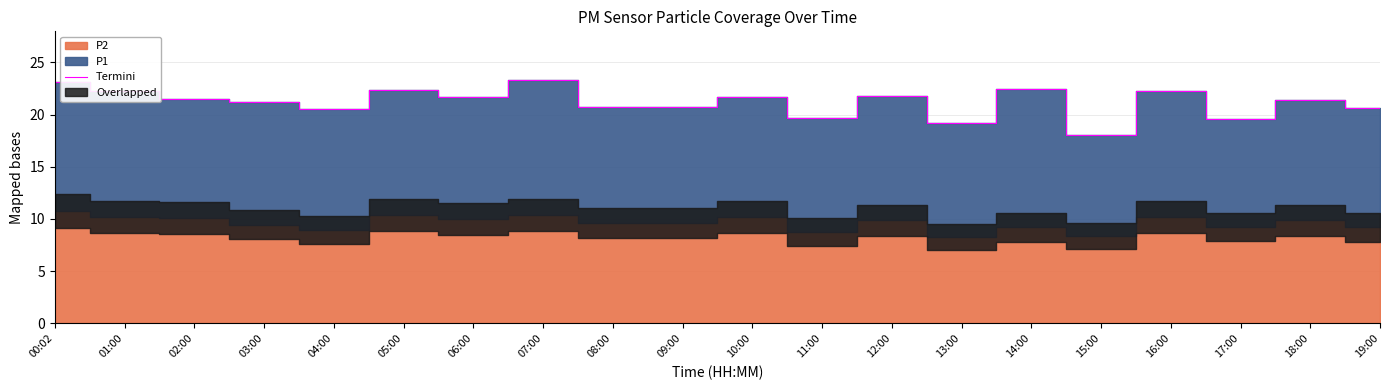

The value at 11:00 is 28.0. True or false?

False